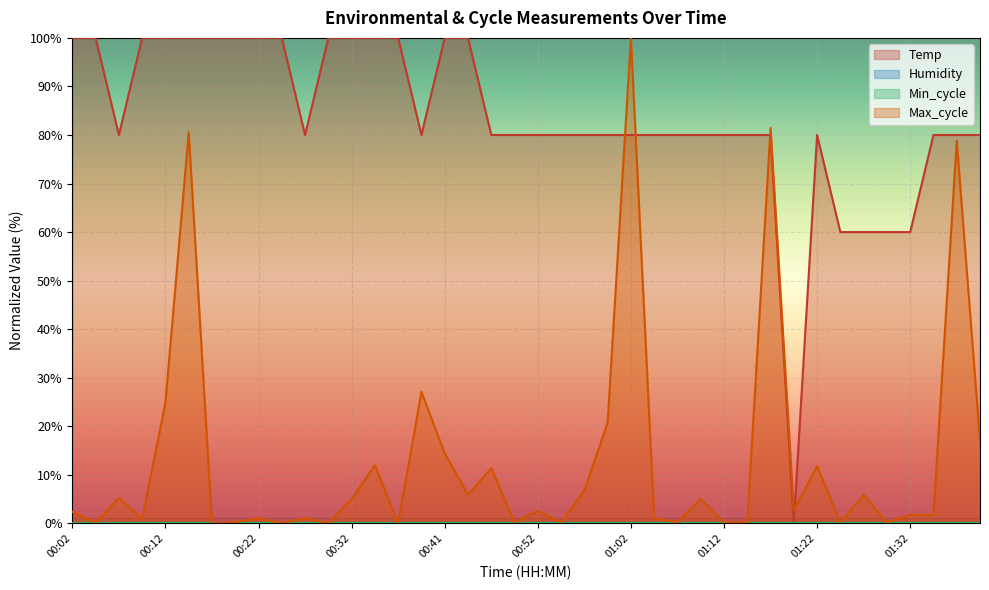

Rank the categories by Temp value from highest to lowest.

00:02, 00:04, 00:09, 00:12, 00:14, 00:17, 00:19, 00:22, 00:24, 00:29, 00:32, 00:34, 00:37, 00:41, 00:44, 00:07, 00:27, 00:39, 00:46, 00:49, 00:52, 00:54, 00:57, 00:59, 01:02, 01:05, 01:07, 01:10, 01:12, 01:15, 01:17, 01:22, 01:35, 01:38, 01:41, 01:25, 01:27, 01:30, 01:32, 01:20